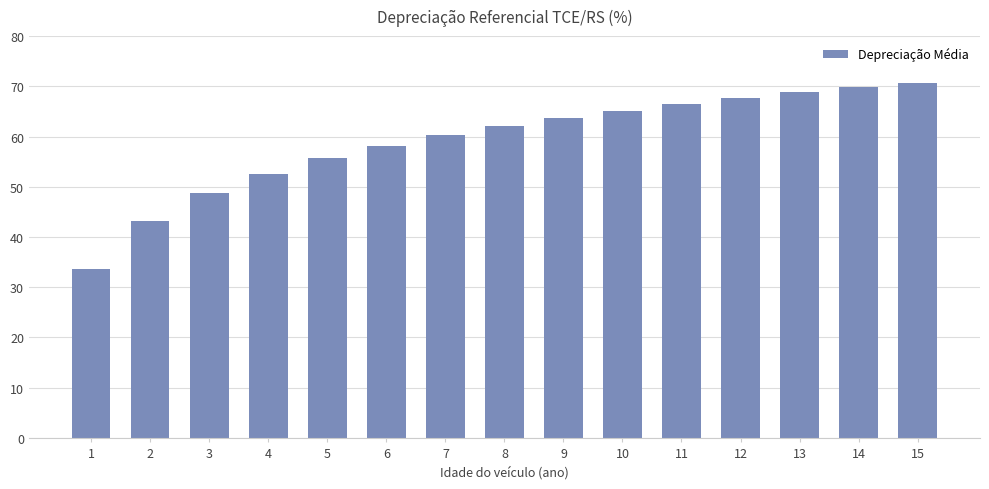

Which category has the highest value across all series?

15